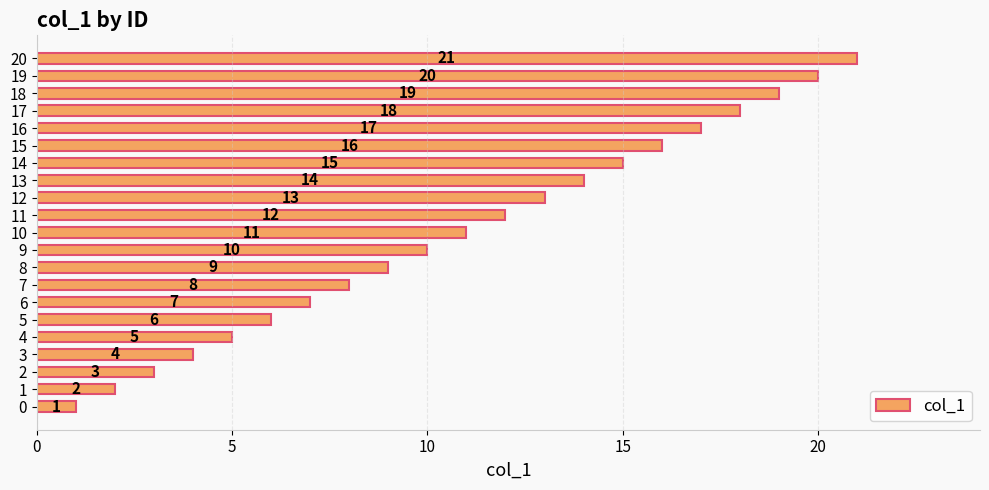

Read the value at 16, to the nearest 10.

20